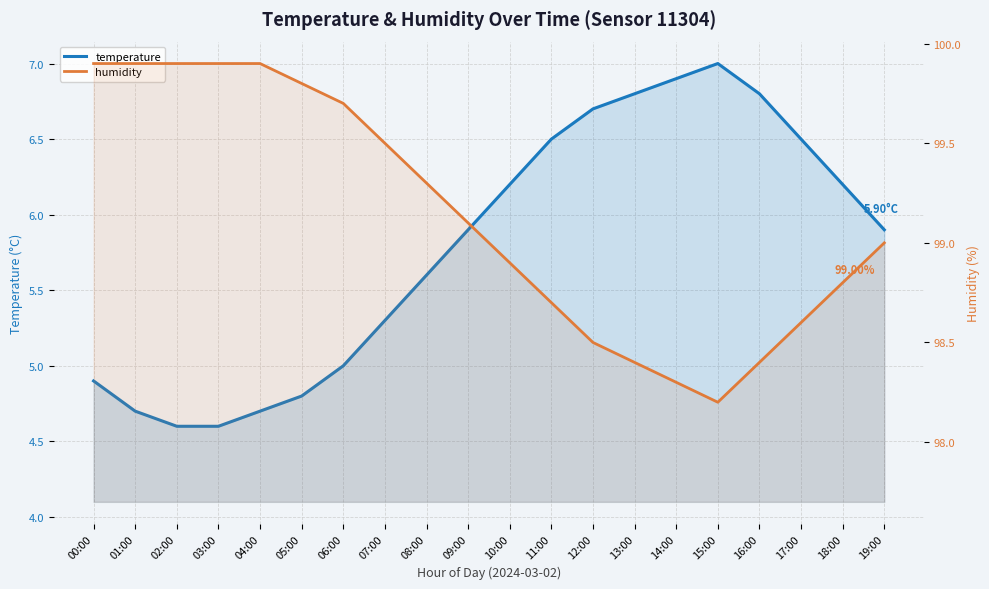

What is the average value of the humidity series?

99.1